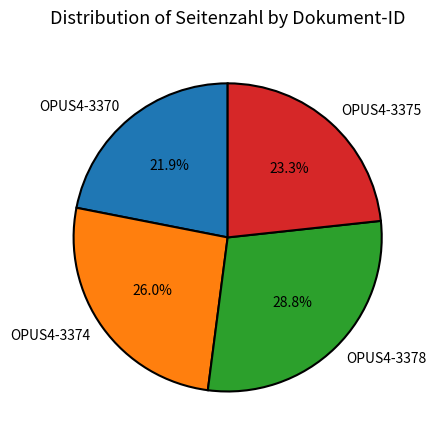

To the nearest percent, what percentage of the pie is OPUS4-3370?

22%